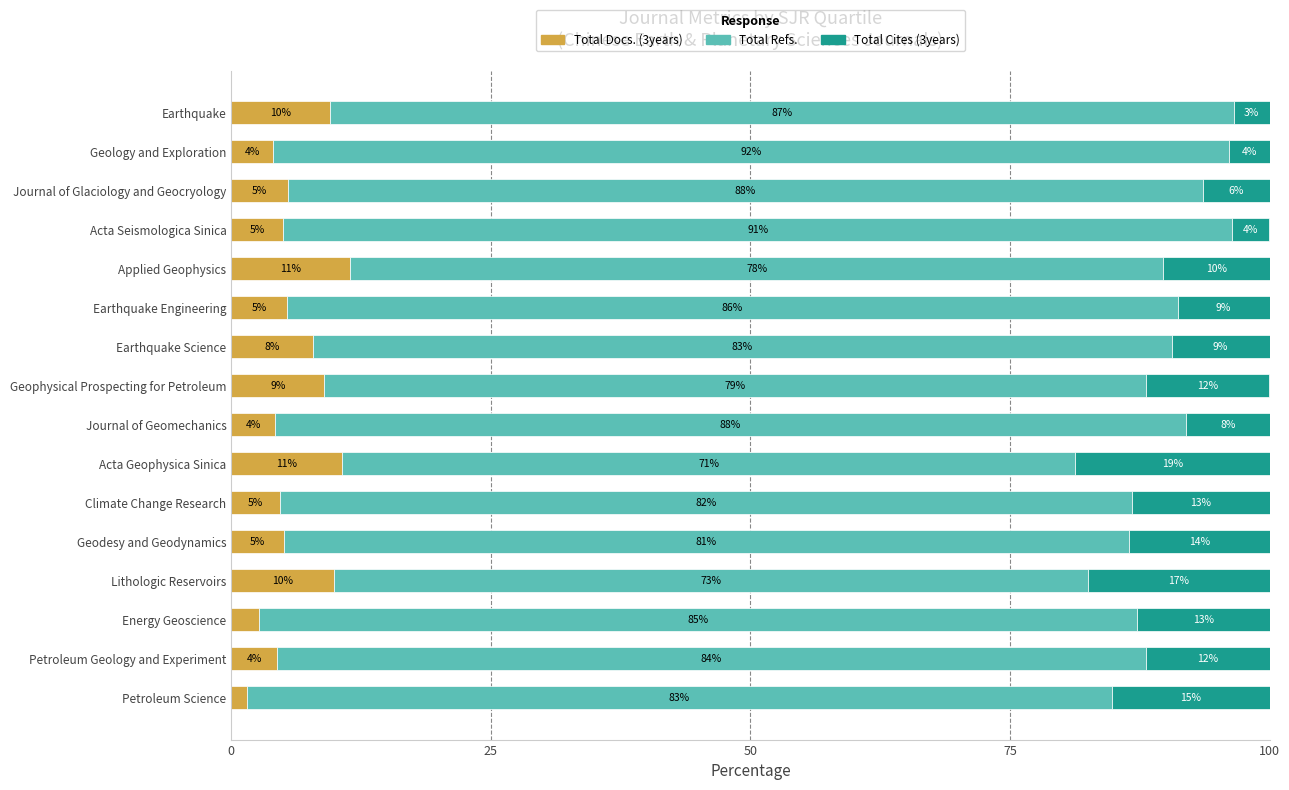

The Total Docs. (3years) series shows 2.5 at Geophysical Prospecting for Petroleum. True or false?

False